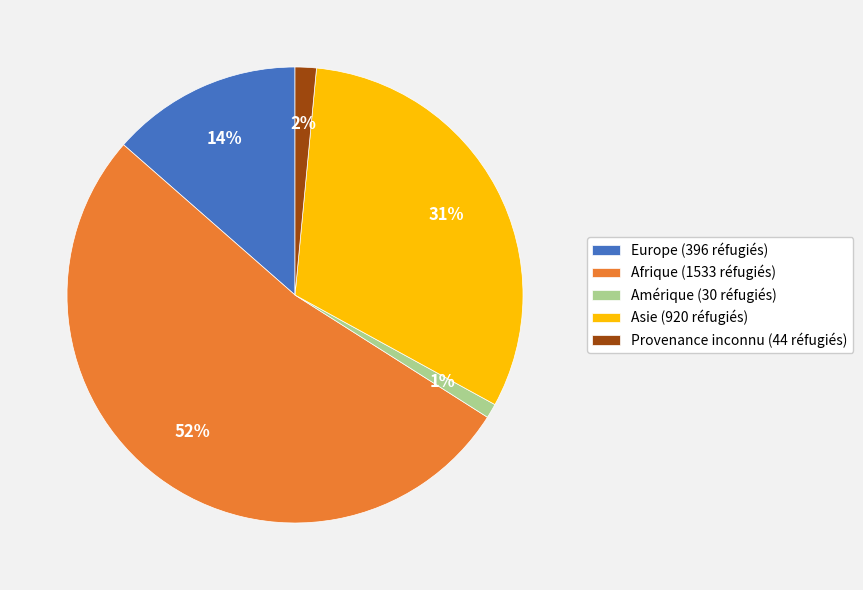

Between Asie (920 réfugiés) and Afrique (1533 réfugiés), which is larger?

Afrique (1533 réfugiés)